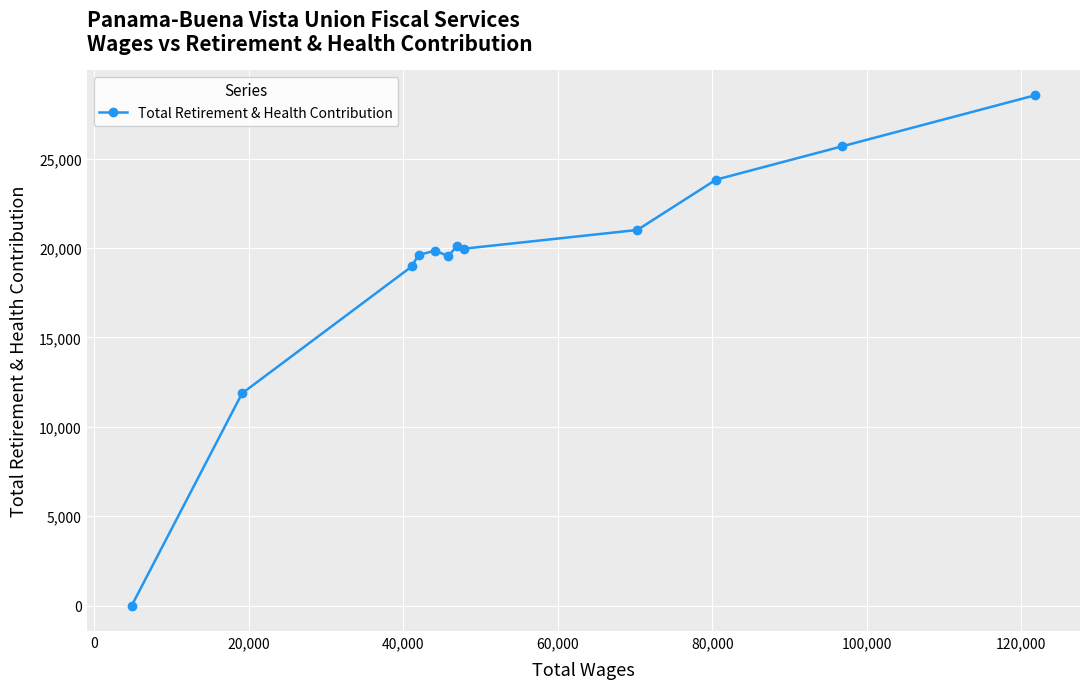

How many data points are less than 19961?

6